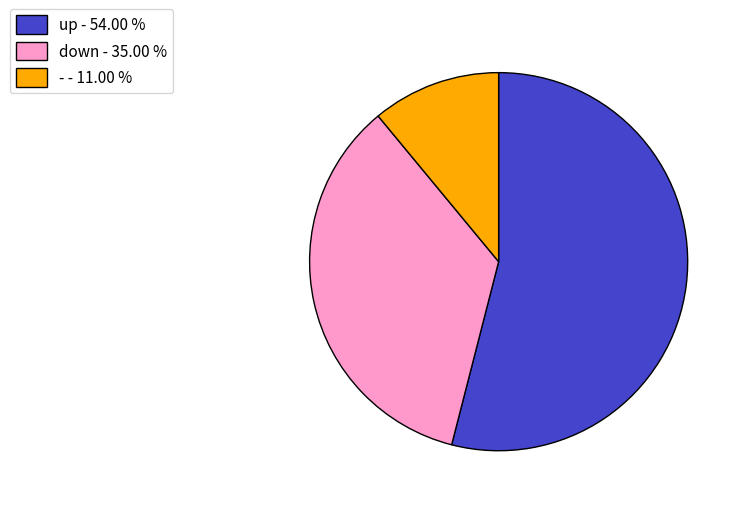

Do up - 54.00 % and - - 11.00 % together represent more than half of the pie?

Yes